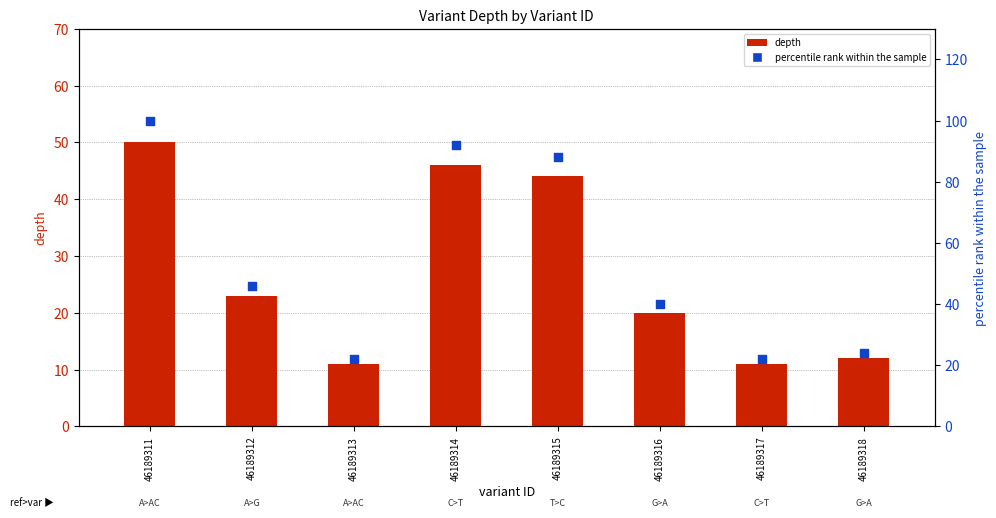

At how many categories does at least one series exceed 89?

2